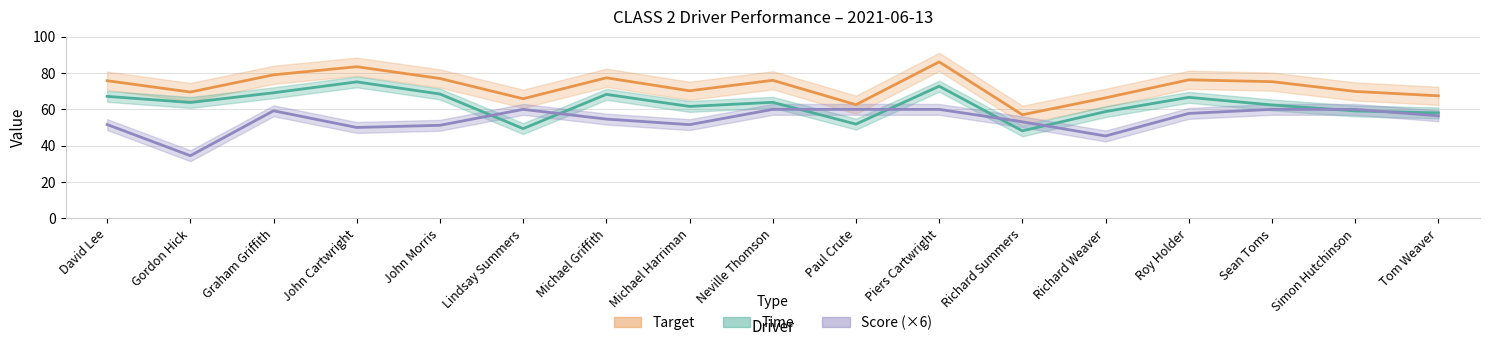

Reading left to right, what are all the values shown in this chart?

Score 2021-06-13: David Lee=51.7	Gordon Hick=34.5	Graham Griffith=59.2	John Cartwright=50.0	John Morris=51.2	Lindsay Summers=60.0	Michael Griffith=54.7	Michael Harriman=51.6	Neville Thomson=60.0	Paul Crute=60.0	Piers Cartwright=60.0	Richard Summers=53.2	Richard Weaver=45.4	Roy Holder=57.8	Sean Toms=60.0	Simon Hutchinson=60.0	Tom Weaver=56.5
Target 2021-06-13: David Lee=75.8	Gordon Hick=69.5	Graham Griffith=79.0	John Cartwright=83.5	John Morris=77.0	Lindsay Summers=65.9	Michael Griffith=77.4	Michael Harriman=70.2	Neville Thomson=76.0	Paul Crute=62.6	Piers Cartwright=86.1	Richard Summers=57.0	Richard Weaver=66.3	Roy Holder=76.3	Sean Toms=75.2	Simon Hutchinson=69.9	Tom Weaver=67.5
Time 2021-06-13: David Lee=67.2	Gordon Hick=63.8	Graham Griffith=69.1	John Cartwright=75.1	John Morris=68.5	Lindsay Summers=49.4	Michael Griffith=68.3	Michael Harriman=61.6	Neville Thomson=63.9	Paul Crute=51.9	Piers Cartwright=72.8	Richard Summers=48.2	Richard Weaver=58.8	Roy Holder=66.6	Sean Toms=62.4	Simon Hutchinson=59.1	Tom Weaver=58.0